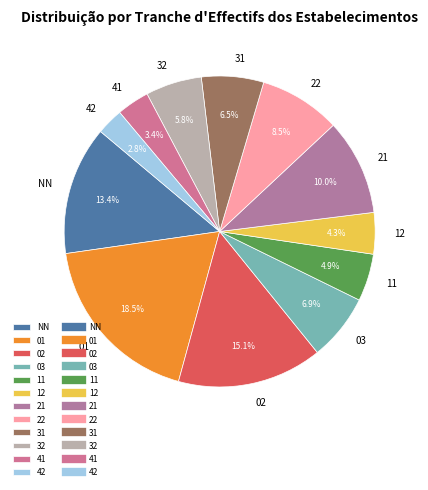

Which slice is the smallest?

42